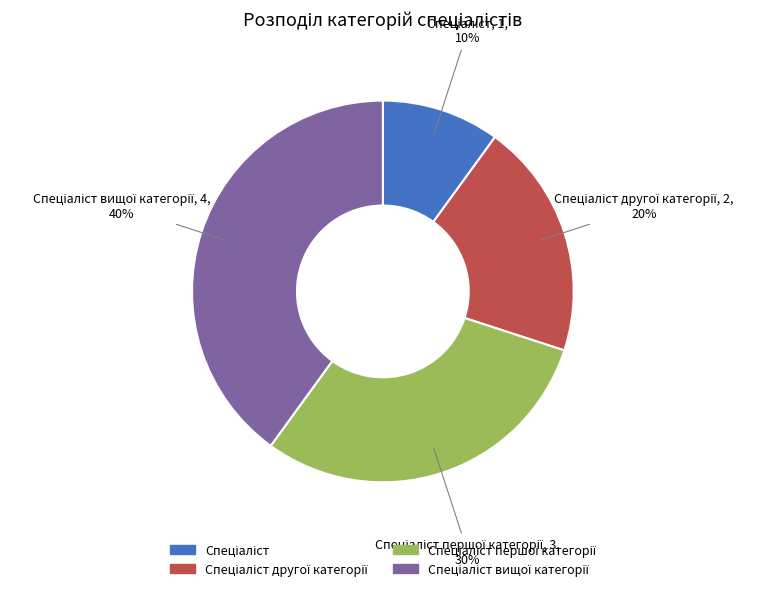

Is there any slice that represents more than half of the pie?

No